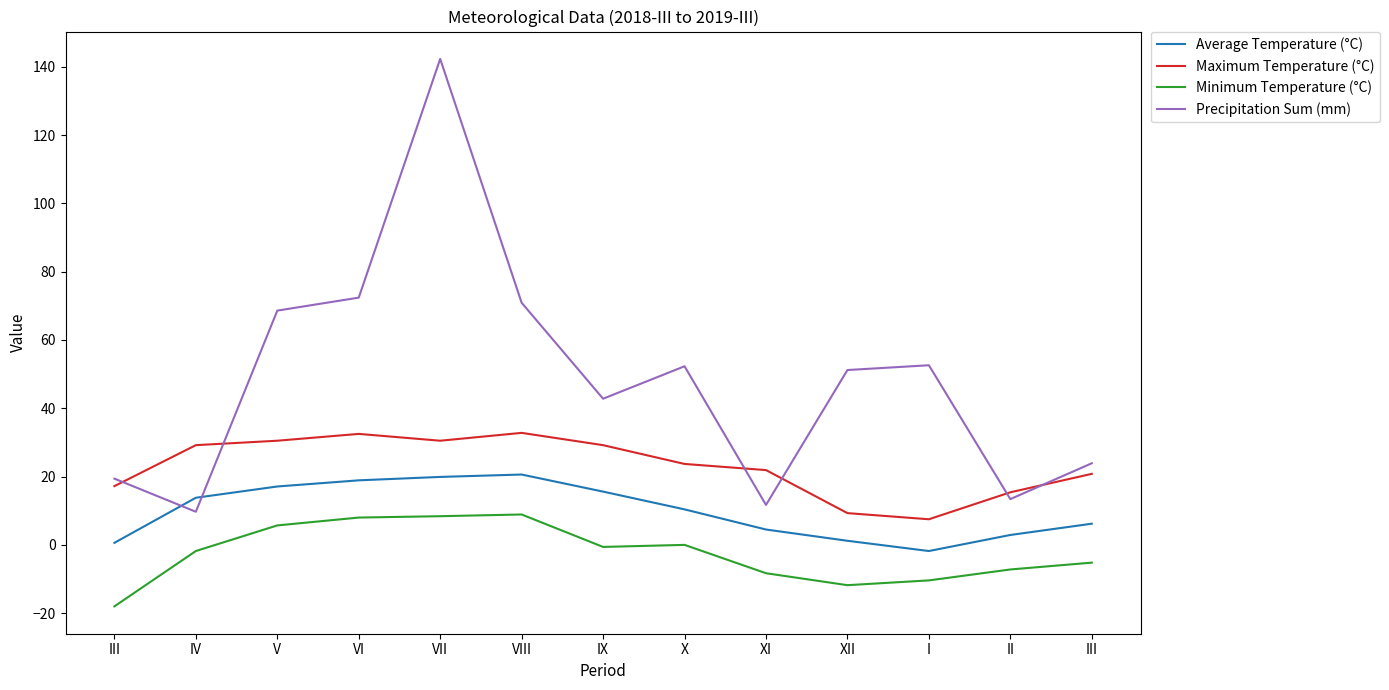

What are all the series names shown in the legend?

Average Temperature (°C), Maximum Temperature (°C), Minimum Temperature (°C), Precipitation Sum (mm)